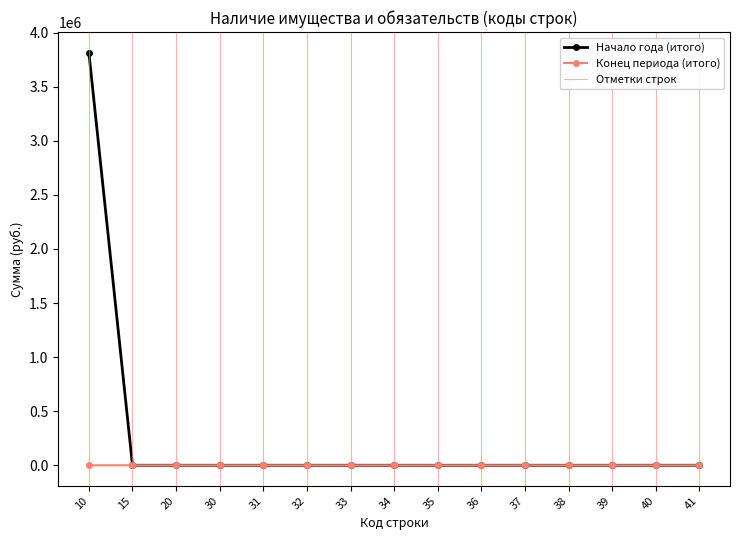

At which category does the chart reach its peak across all series?

10